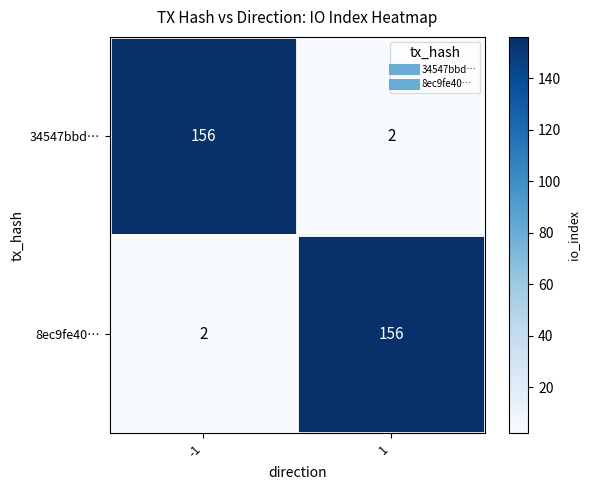

What is the difference between the highest and lowest values at 1?

154